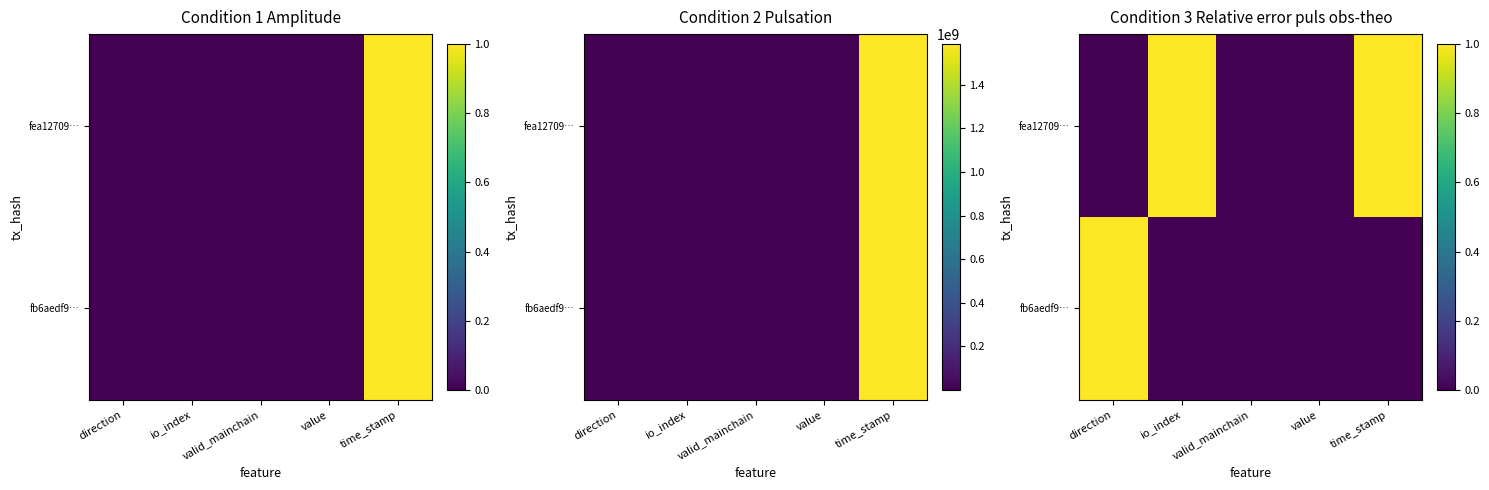

What is the sum of all fb6aedf9… values?

1.0